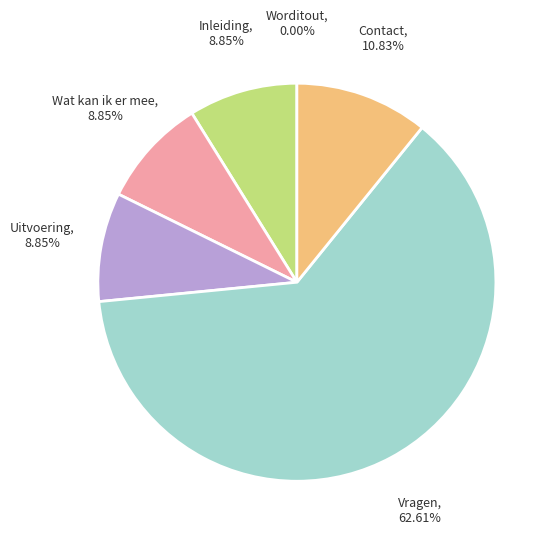

How many segments does this pie chart have?

6